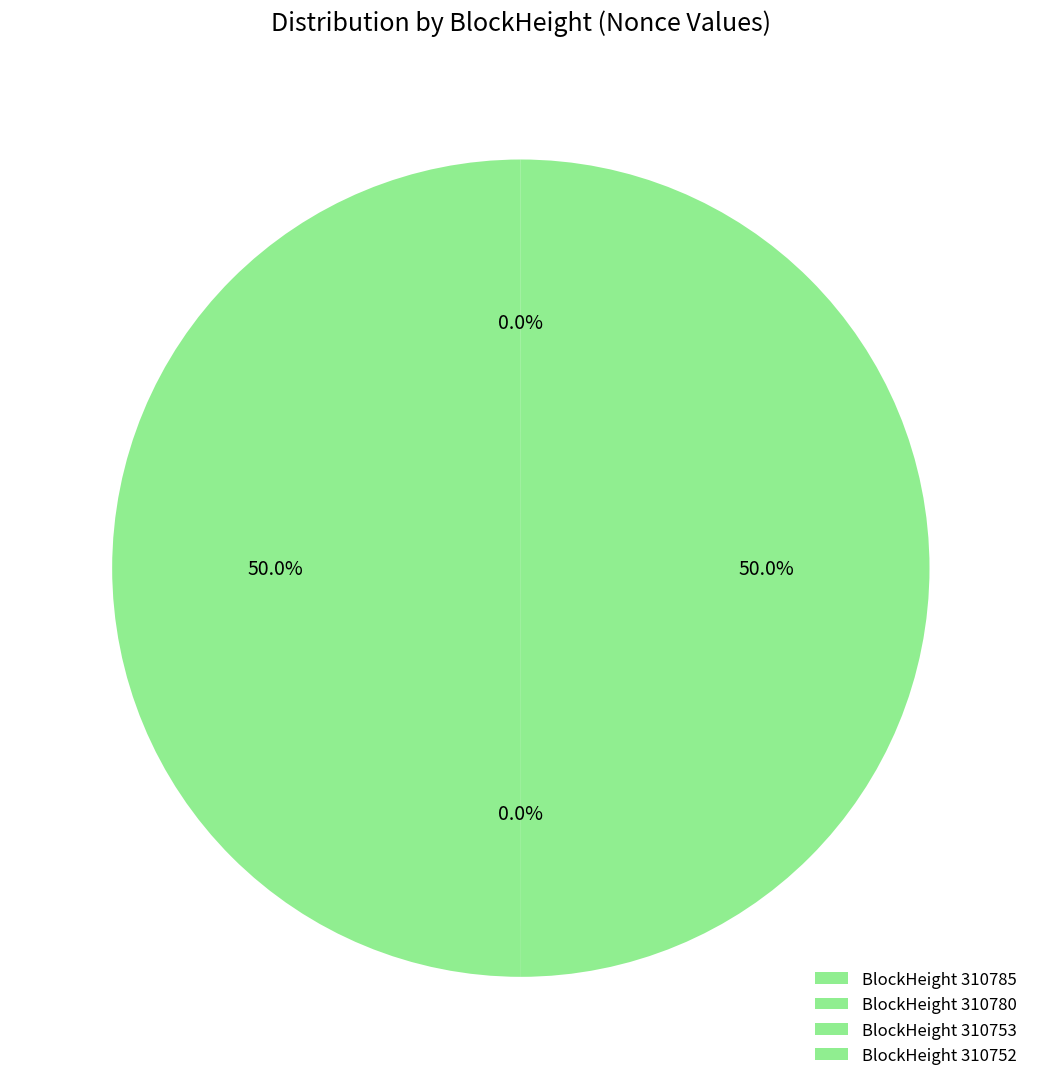

Which has a higher value, 310753 or 310785?

310785